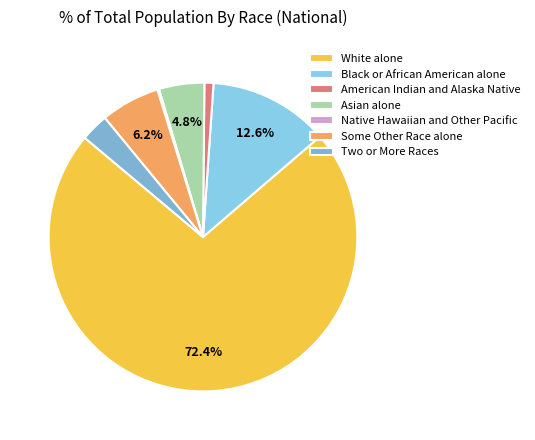

To the nearest percent, what percentage of the pie is White alone?

72%